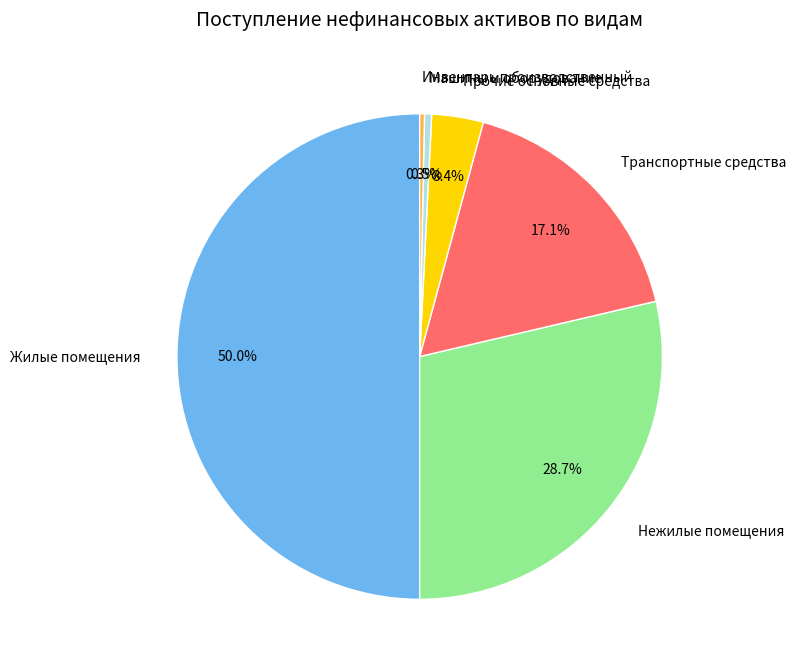

Is it true that Жилые помещения is 50% of the pie?

True